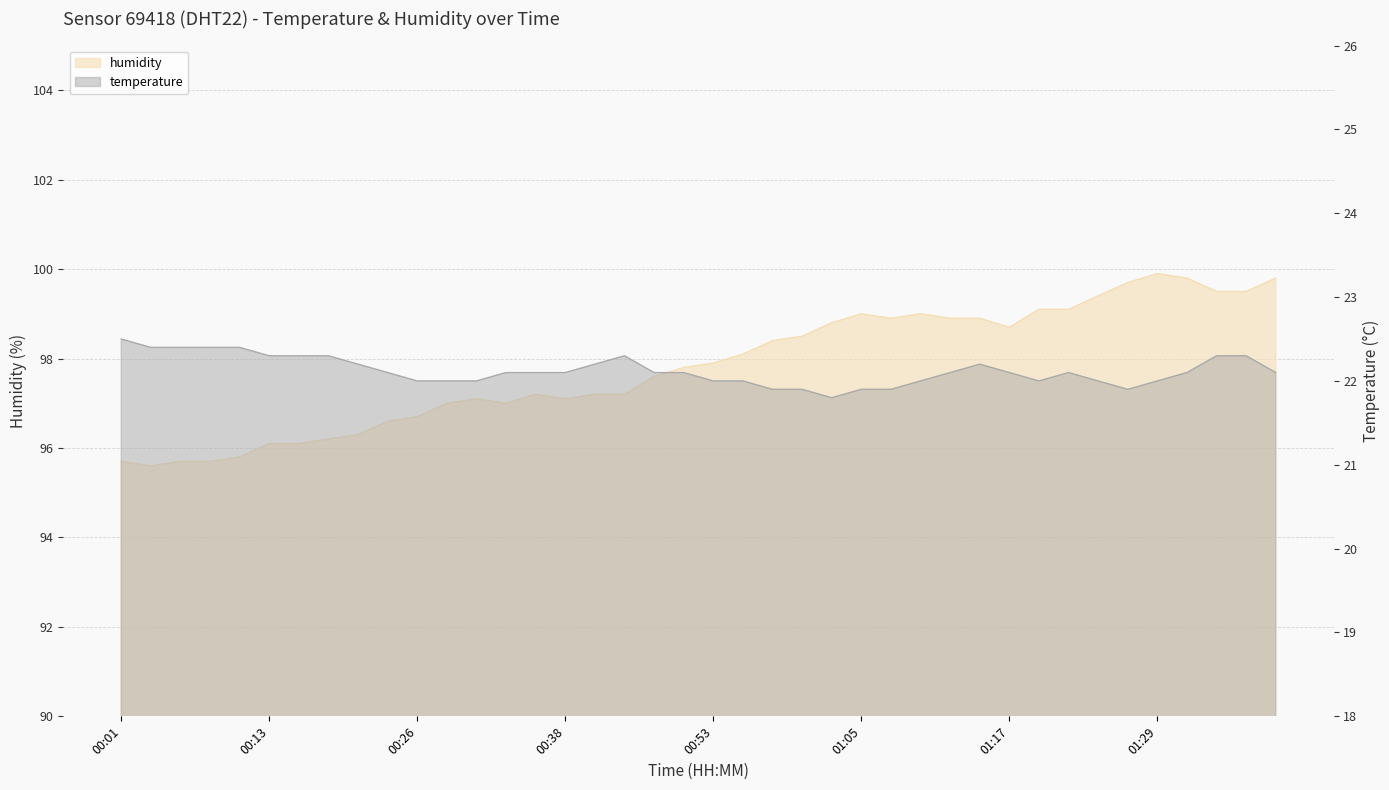

How many categories are shown in the chart?

40